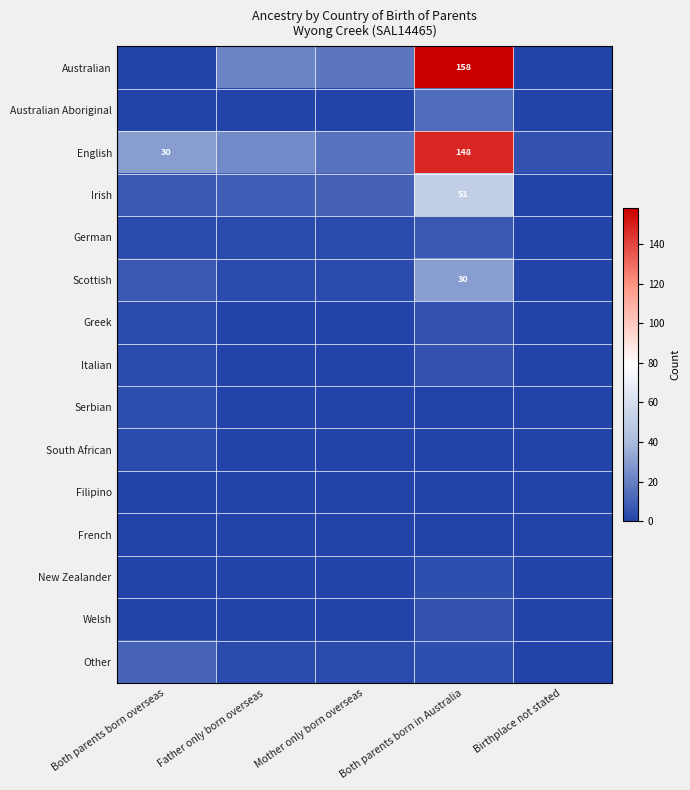

At how many categories does at least one series exceed 84?

1